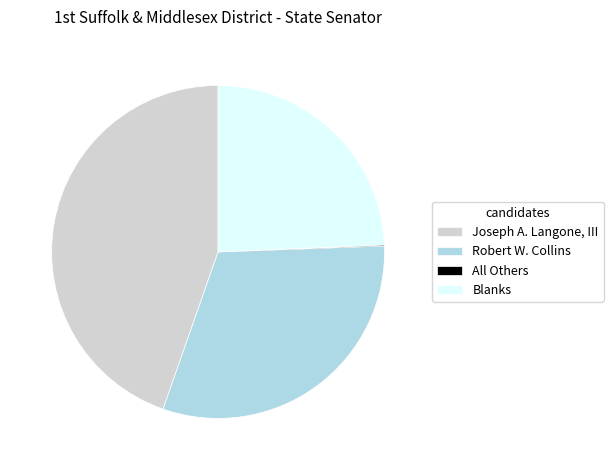

Which category has the biggest portion of the pie?

Joseph A. Langone, III